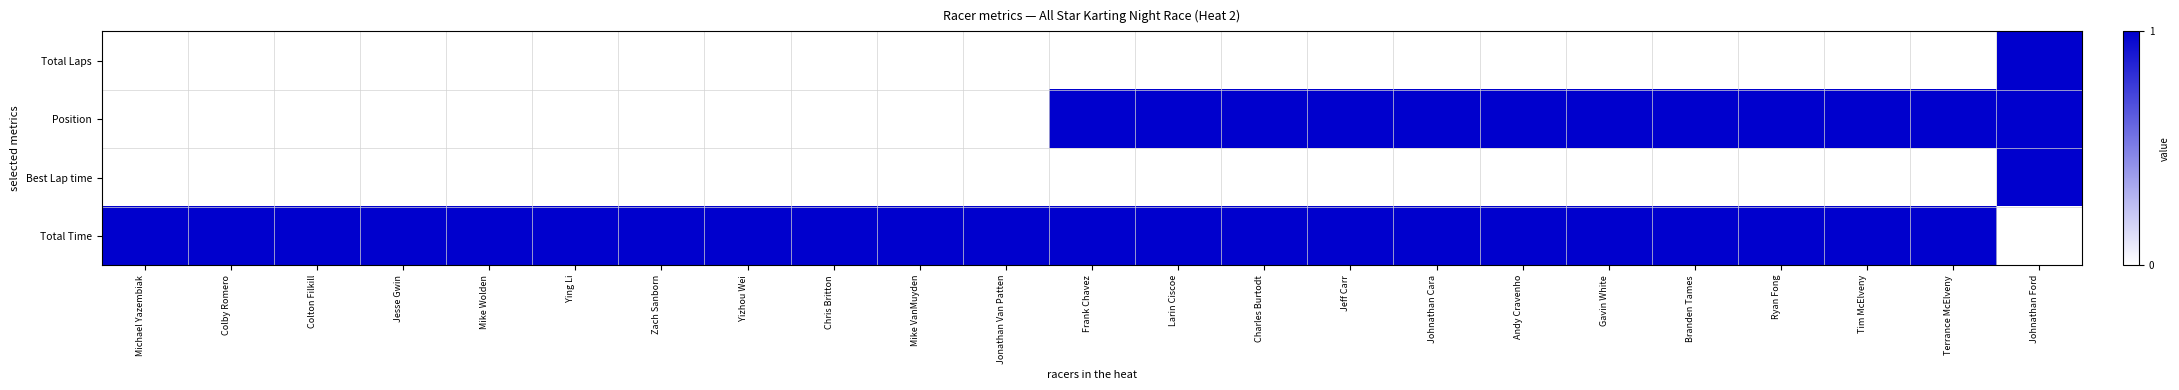

At how many categories does at least one series exceed 0?

23